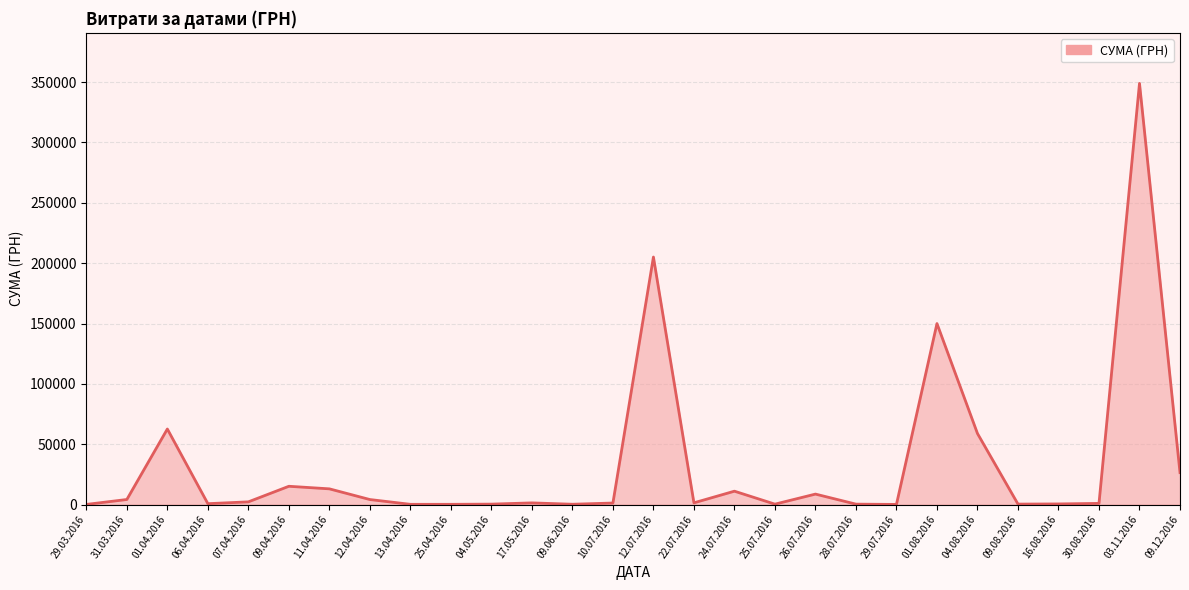

Where is the first local maximum?

01.04.2016